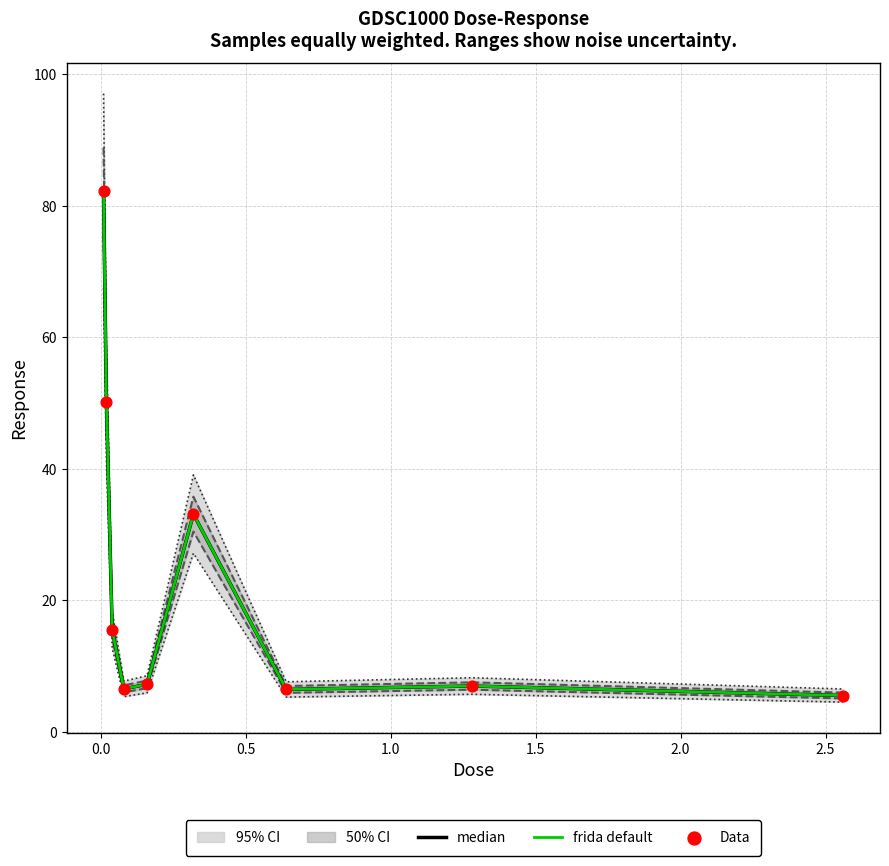

Is the value of frida default at 0.0 greater than the value of Data at 1.0?

Yes